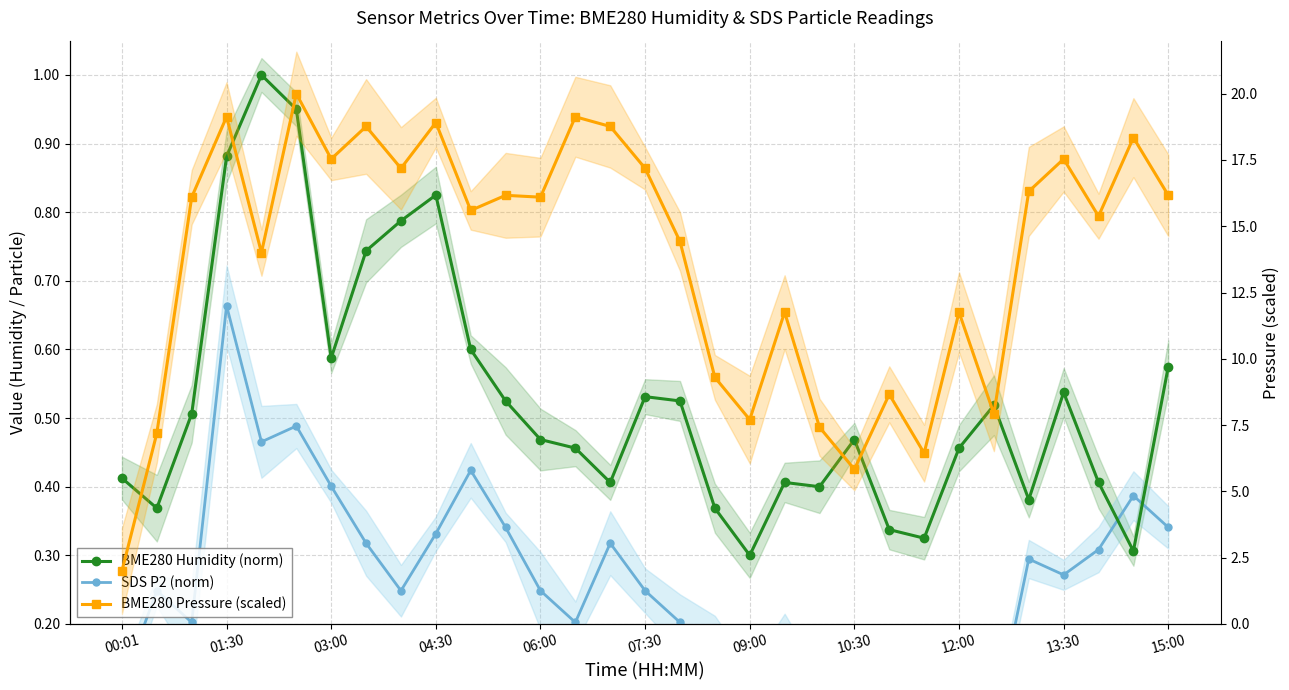

Is this an area chart (filled region under the line)?

No